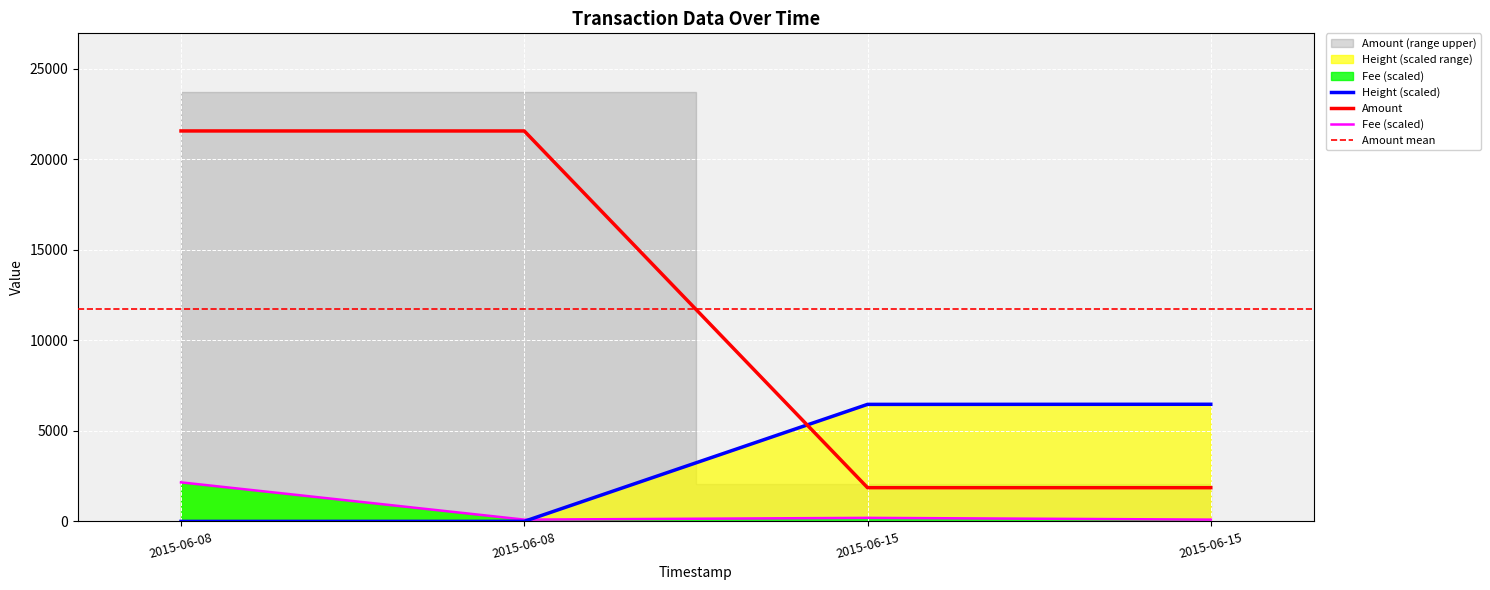

Which category has the highest value in the Amount series?

2015-06-08